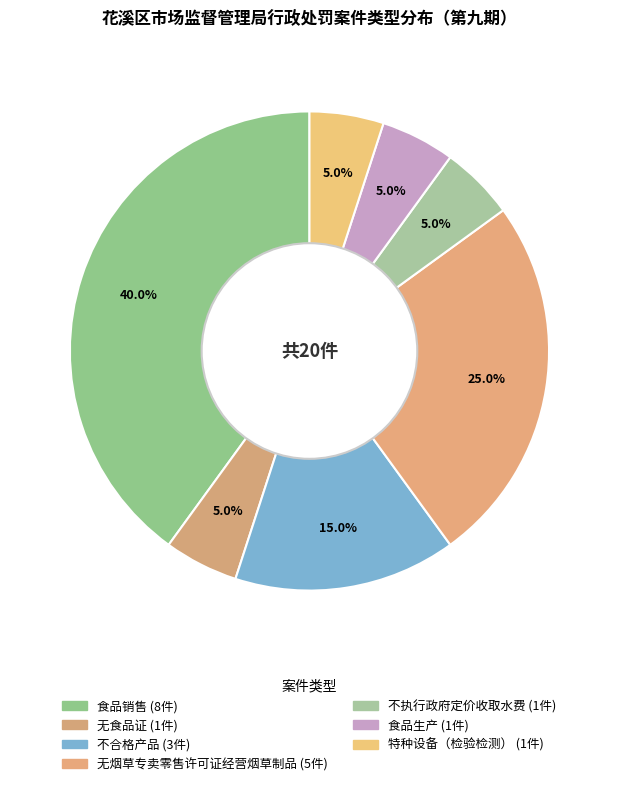

Combined, what portion of the pie is 无食品证 and 不执行政府定价收取水费?

10.0%